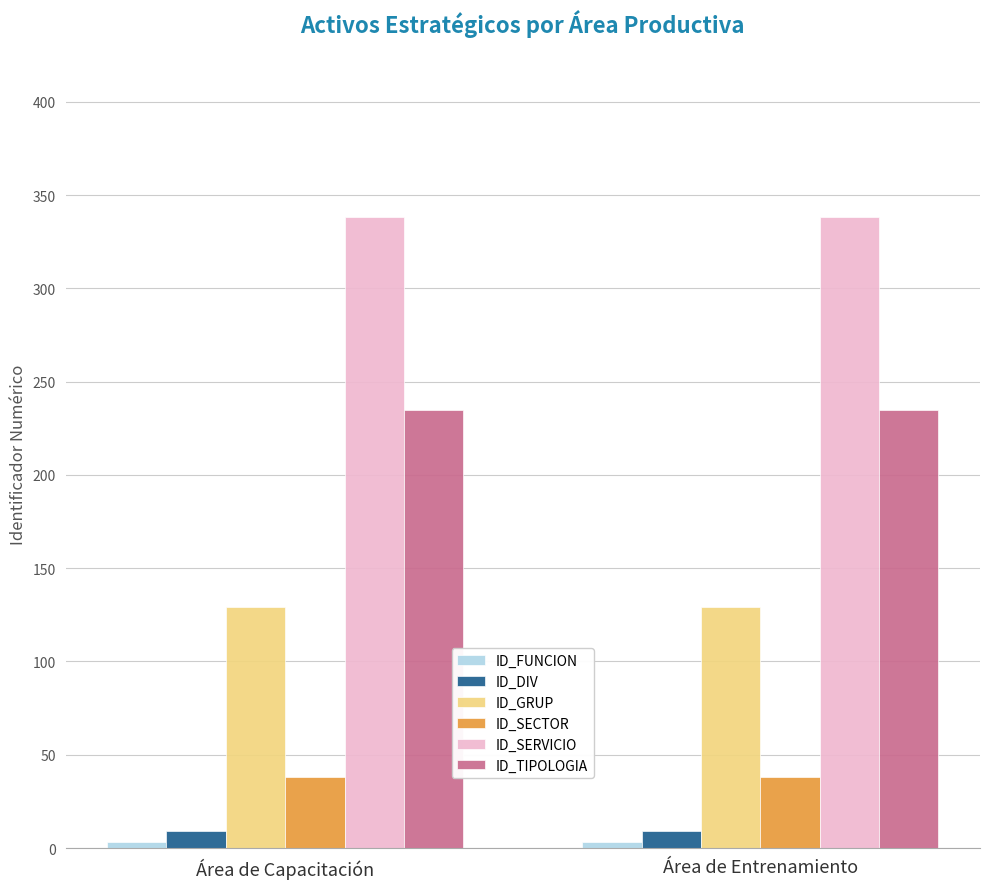

What is the maximum value for ID_TIPOLOGIA?

235